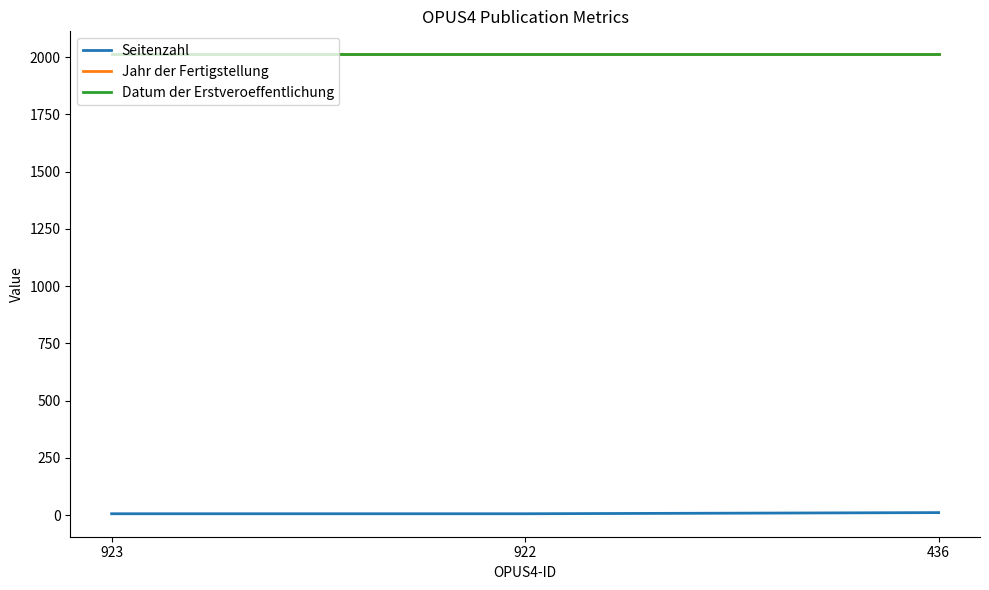

What is the value of the Datum der Erstveroeffentlichung point at the 1st from the left?

2012